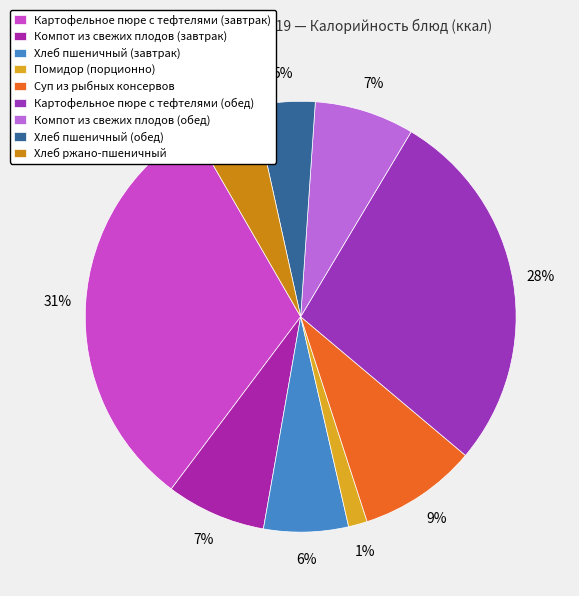

The Хлеб пшеничный (обед) slice represents 12% of the pie. True or false?

False